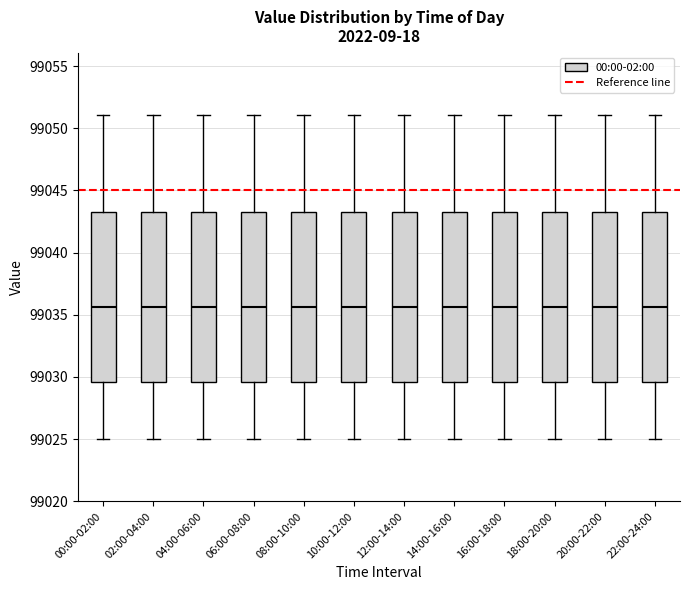

Reading left to right, transcribe this box plot: for each box, give where its median line is, the range the box spans, and where its two whiskers end, as read against the y-axis. The values are not printed on the chart, so give them approximately, as read against the axis.

00:00-02:00: median 99035.5, box 99029.5 to 99043.0, whiskers 99025.0 to 99051.0
02:00-04:00: median 99035.5, box 99029.5 to 99043.0, whiskers 99025.0 to 99051.0
04:00-06:00: median 99035.5, box 99029.5 to 99043.0, whiskers 99025.0 to 99051.0
06:00-08:00: median 99035.5, box 99029.5 to 99043.0, whiskers 99025.0 to 99051.0
08:00-10:00: median 99035.5, box 99029.5 to 99043.0, whiskers 99025.0 to 99051.0
10:00-12:00: median 99035.5, box 99029.5 to 99043.0, whiskers 99025.0 to 99051.0
12:00-14:00: median 99035.5, box 99029.5 to 99043.0, whiskers 99025.0 to 99051.0
14:00-16:00: median 99035.5, box 99029.5 to 99043.0, whiskers 99025.0 to 99051.0
16:00-18:00: median 99035.5, box 99029.5 to 99043.0, whiskers 99025.0 to 99051.0
18:00-20:00: median 99035.5, box 99029.5 to 99043.0, whiskers 99025.0 to 99051.0
20:00-22:00: median 99035.5, box 99029.5 to 99043.0, whiskers 99025.0 to 99051.0
22:00-24:00: median 99035.5, box 99029.5 to 99043.0, whiskers 99025.0 to 99051.0